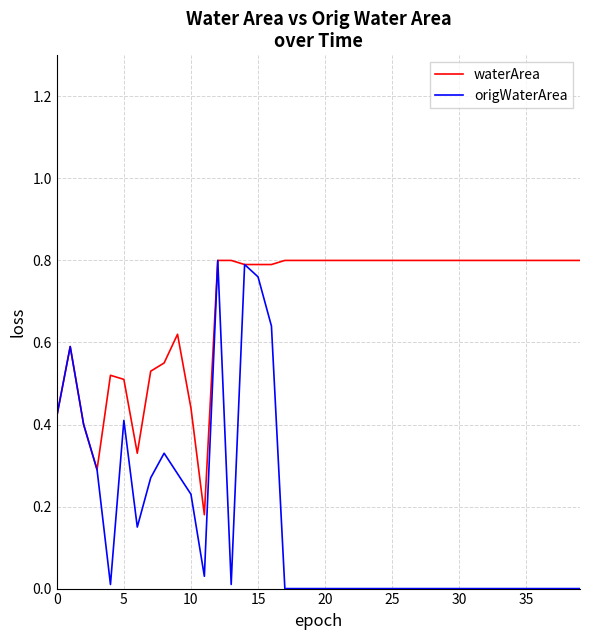

Which series has the widest spread of values?

origWaterArea